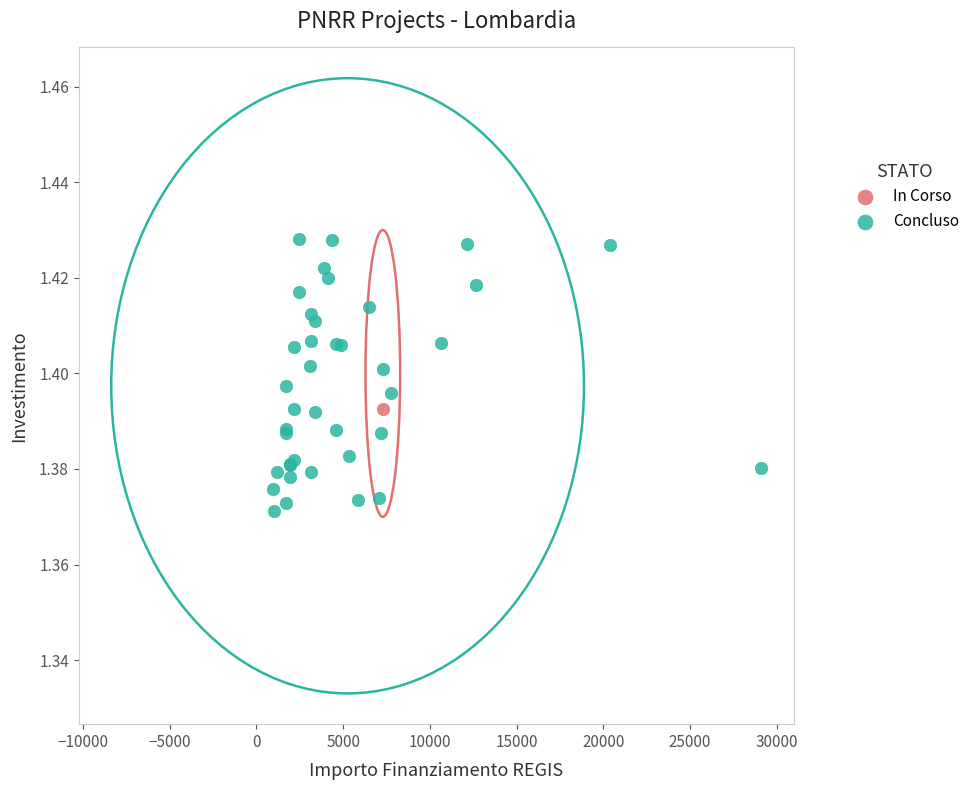

What are all the series names shown in the legend?

In Corso, Concluso